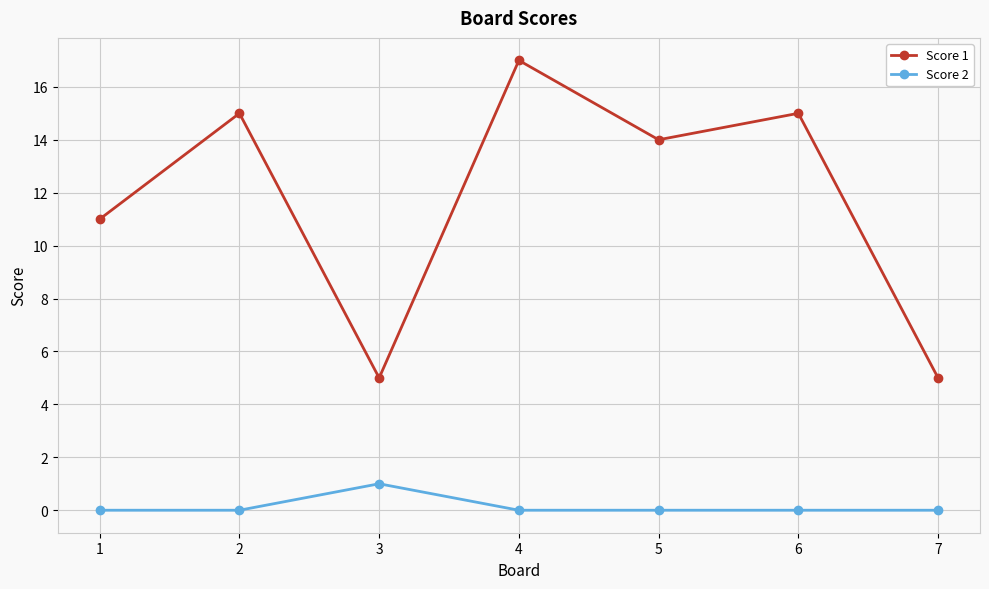

Which series changed the most between 4 and 5?

Score 1